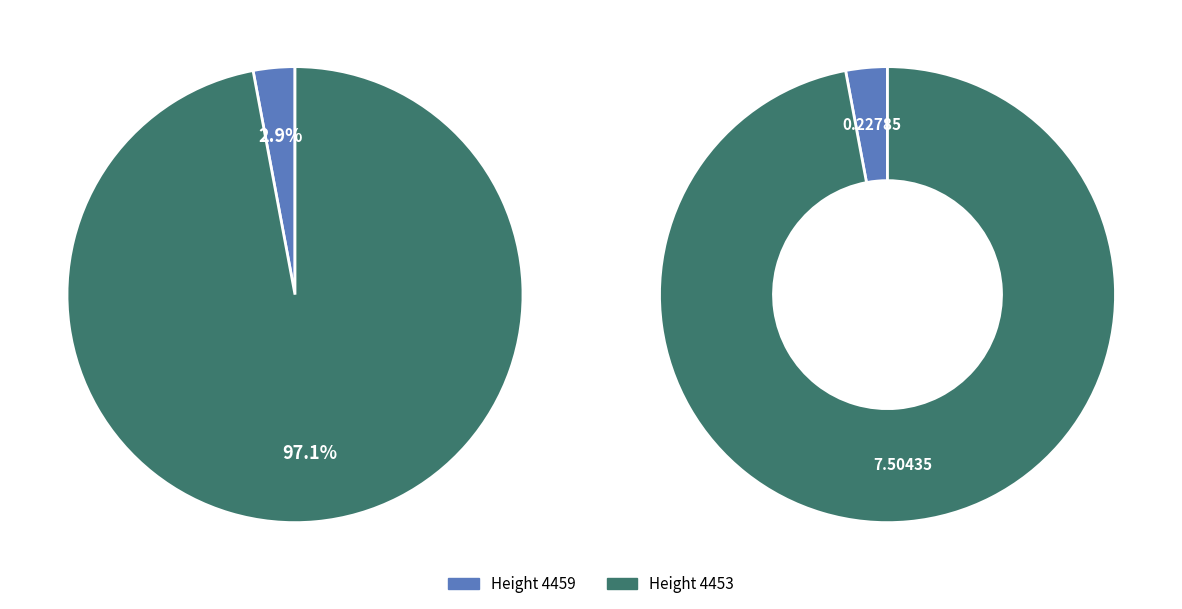

Does 4459 account for over 50% of the chart?

No